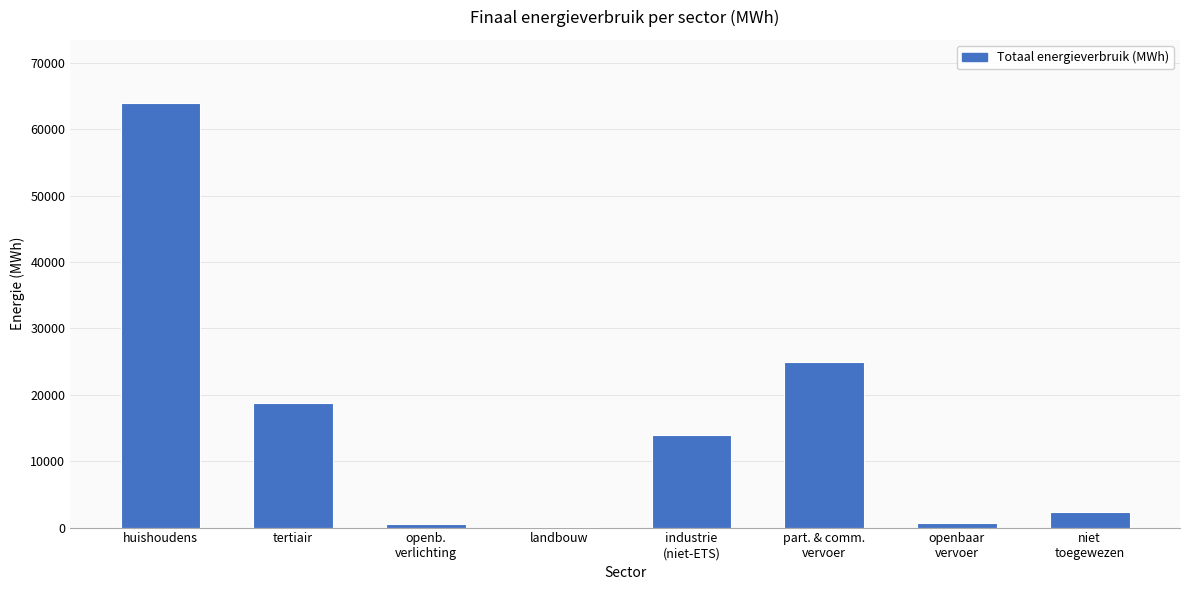

What is the sum of all values?

125125.7